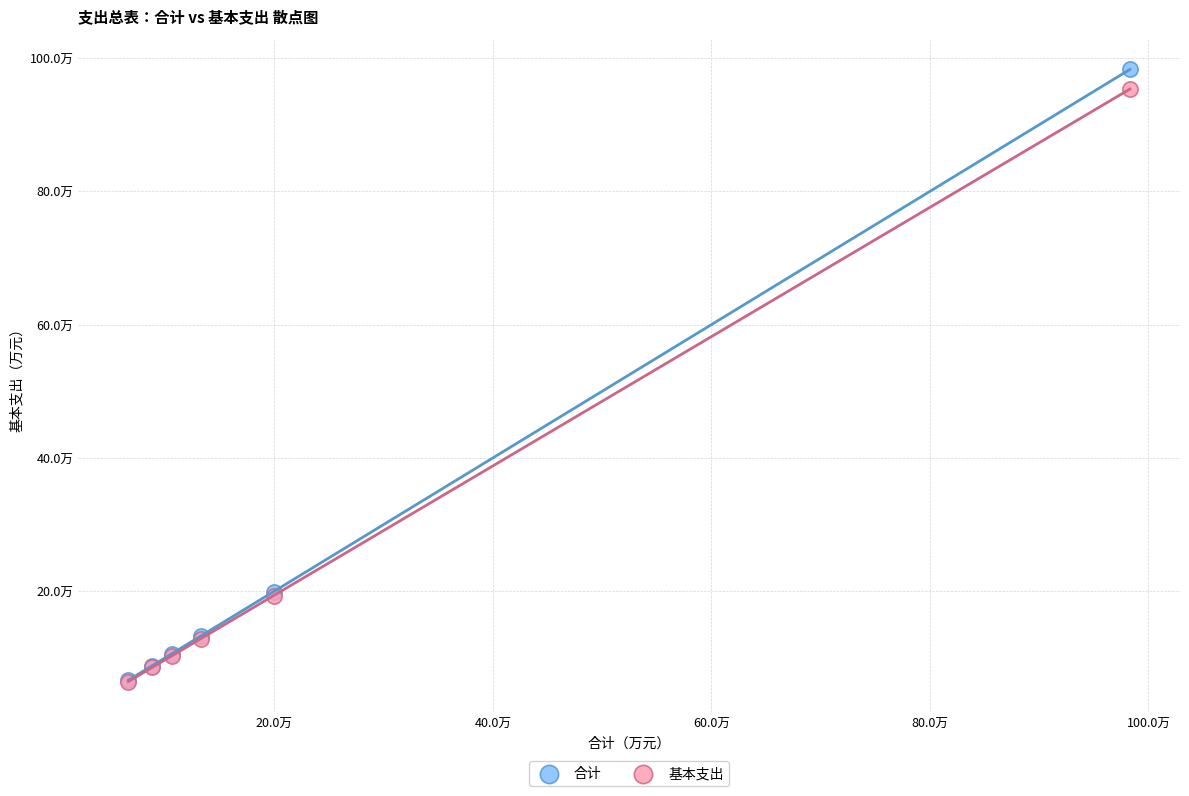

Which series has the widest spread of Y values?

合计